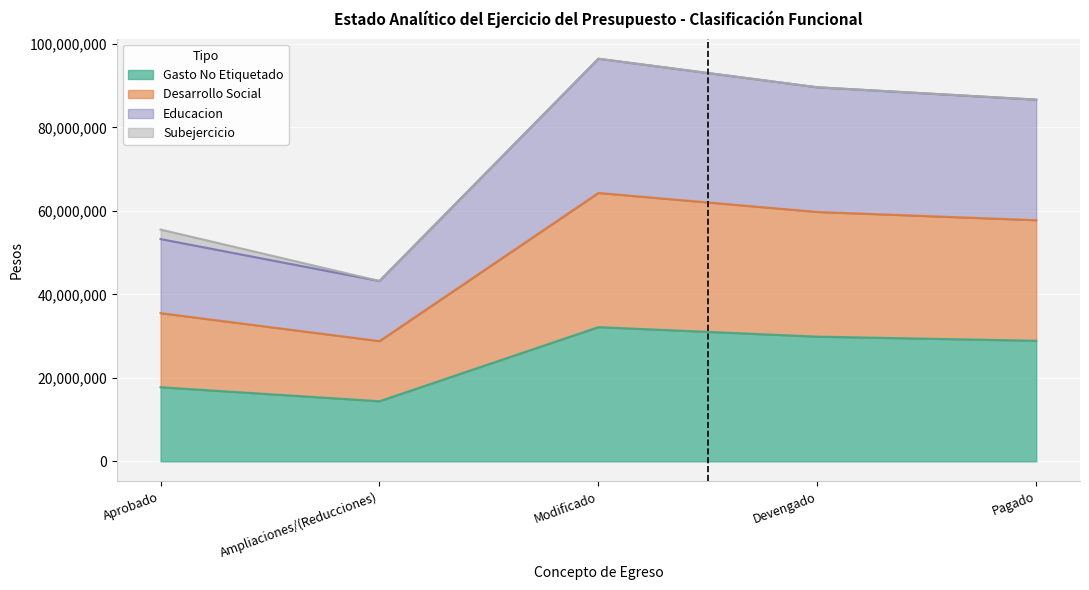

Which series has the largest total across all categories?

Educacion